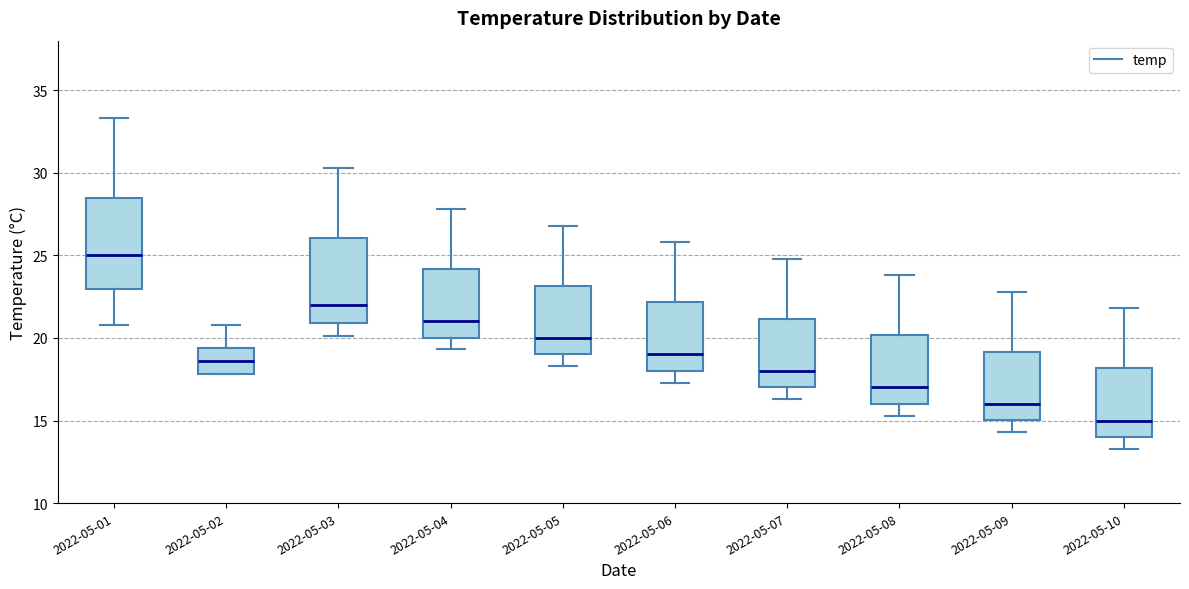

Reading left to right, read every box against the y-axis: the position of its median line, the range the box covers, and the ends of its whiskers. The values are not printed on the chart, so give them approximately, as read against the axis.

2022-05-01: median 25.0, box 23.0 to 28.5, whiskers 21.0 to 33.5
2022-05-02: median 18.5, box 18.0 to 19.5, whiskers 18.0 to 21.0
2022-05-03: median 22.0, box 21.0 to 26.0, whiskers 20.0 to 30.5
2022-05-04: median 21.0, box 20.0 to 24.0, whiskers 19.5 to 28.0
2022-05-05: median 20.0, box 19.0 to 23.0, whiskers 18.5 to 27.0
2022-05-06: median 19.0, box 18.0 to 22.0, whiskers 17.5 to 26.0
2022-05-07: median 18.0, box 17.0 to 21.0, whiskers 16.5 to 25.0
2022-05-08: median 17.0, box 16.0 to 20.0, whiskers 15.5 to 24.0
2022-05-09: median 16.0, box 15.0 to 19.0, whiskers 14.5 to 23.0
2022-05-10: median 15.0, box 14.0 to 18.0, whiskers 13.5 to 22.0